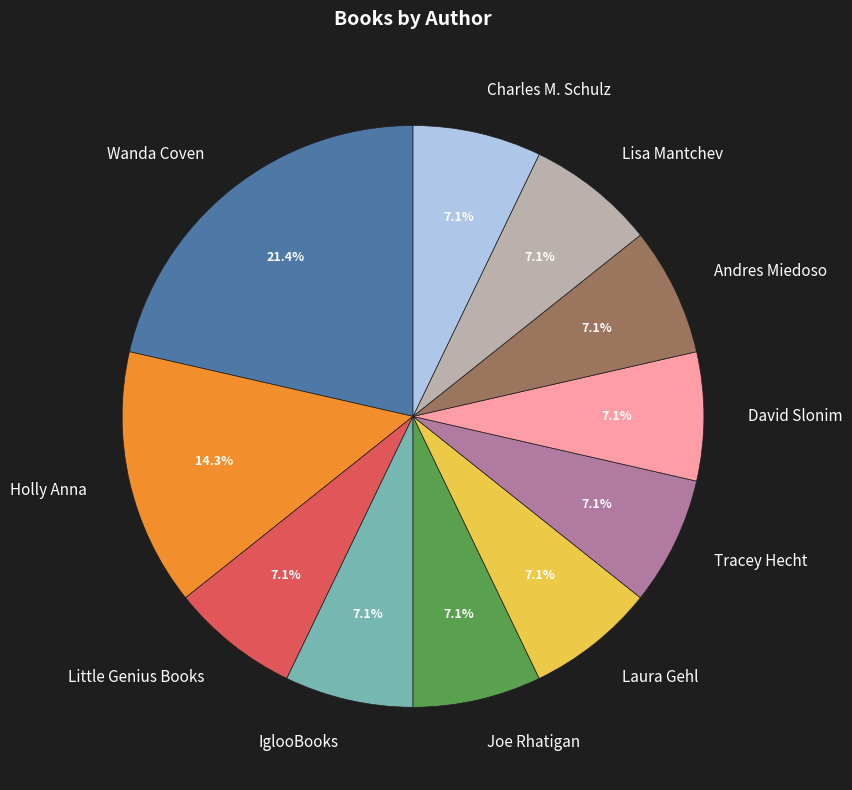

Which category has the biggest portion of the pie?

Wanda Coven